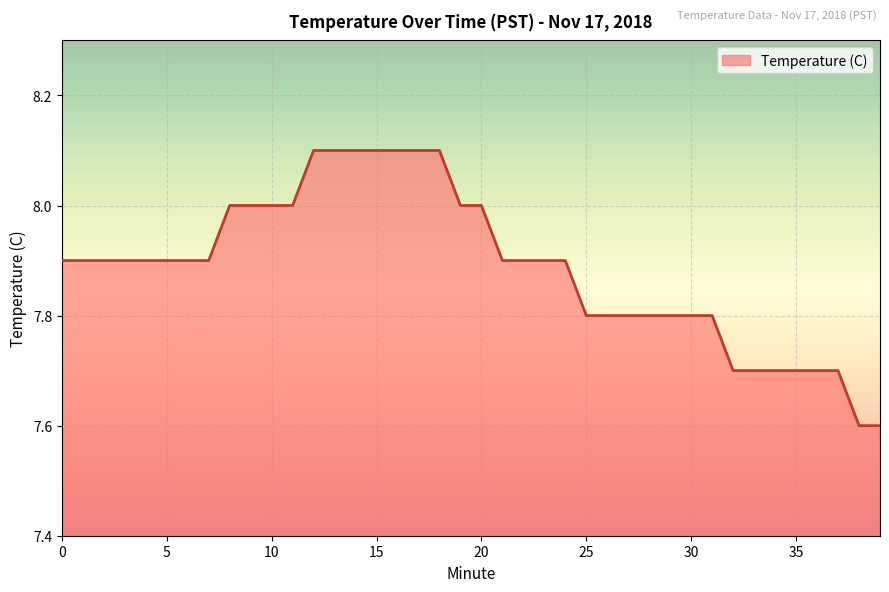

What is the difference between the maximum and minimum values?

0.5